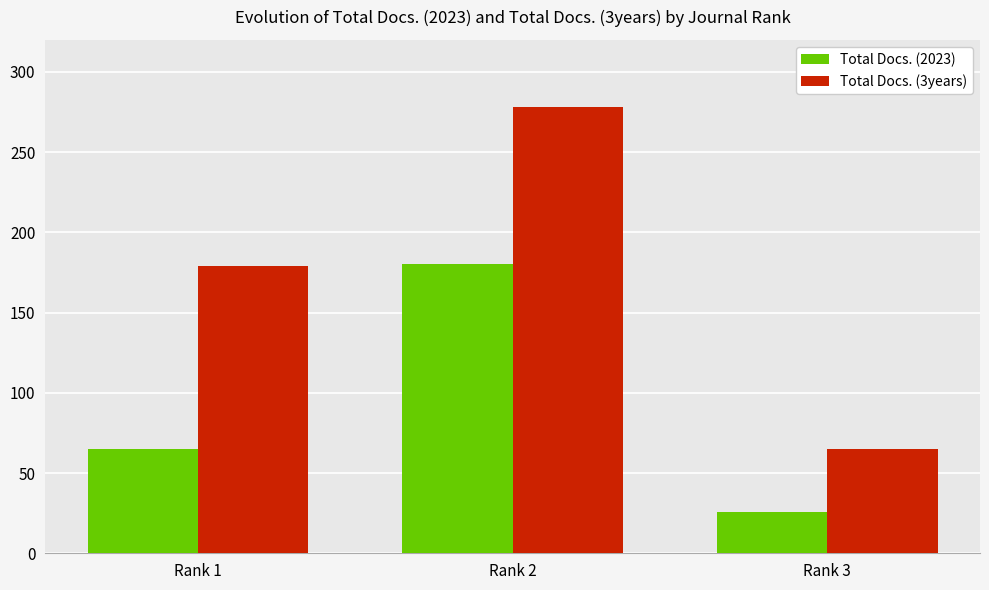

What are all the series names shown in the legend?

Total Docs. (2023), Total Docs. (3years)